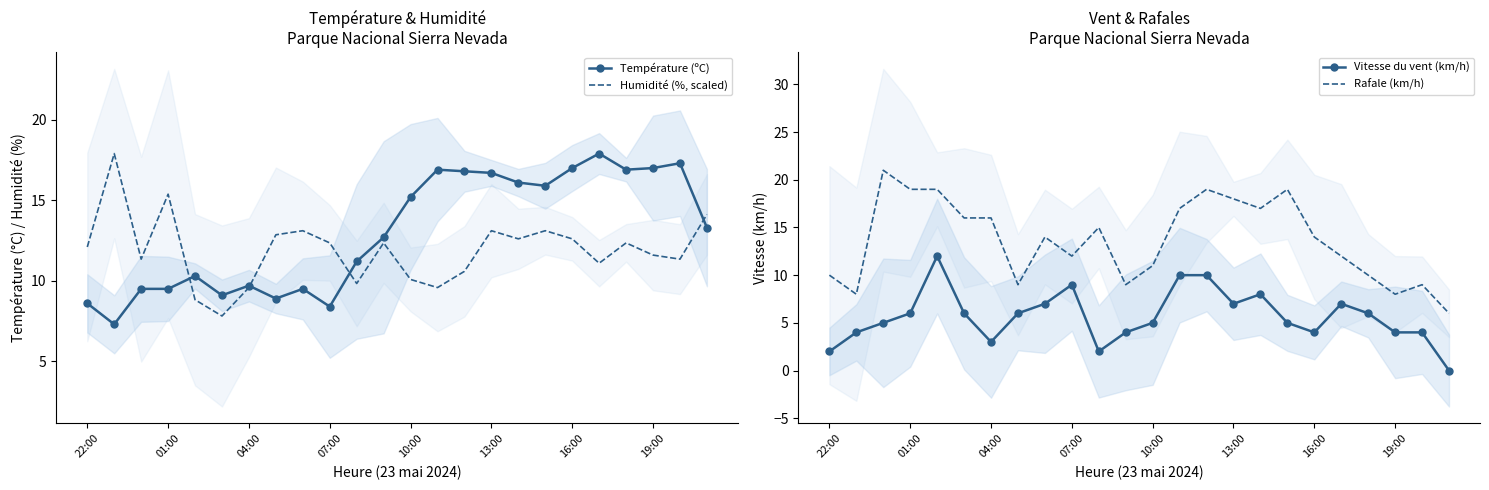

True or false: Rafale (km/h) and Vitesse du vent (km/h) cross at least once.

False